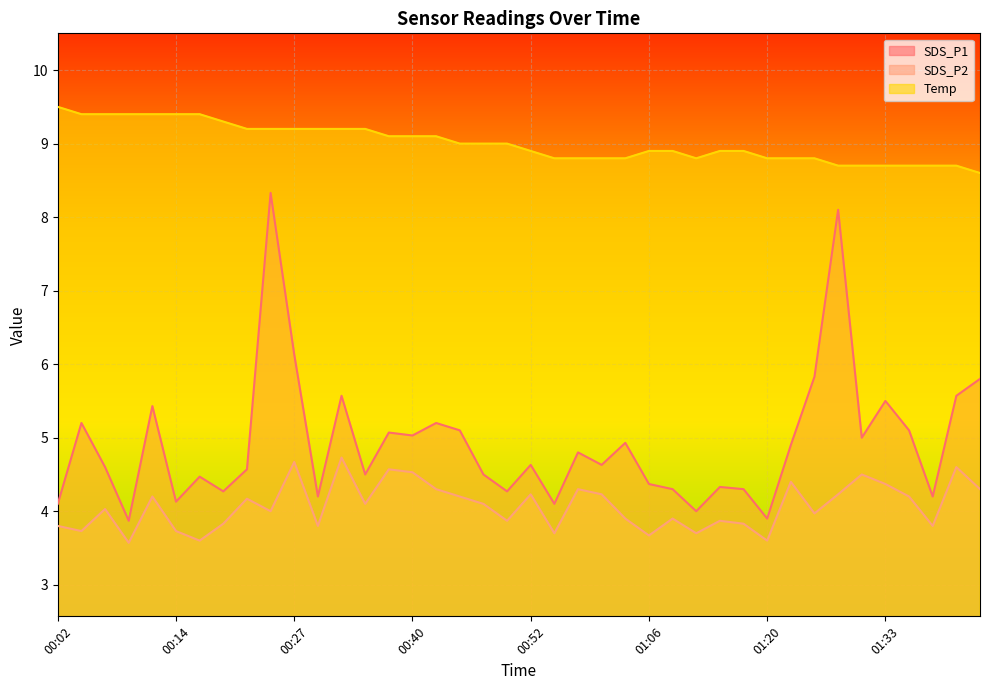

Reading right to left, extract all data points from this chart.

SDS_P1: 5.8	5.6	4.2	5.1	5.5	5.0	8.1	5.8	4.9	3.9	4.3	4.3	4.0	4.3	4.4	4.9	4.6	4.8	4.1	4.6	4.3	4.5	5.1	5.2	5.0	5.1	4.5	5.6	4.2	6.1	8.3	4.6	4.3	4.5	4.1	5.4	3.9	4.6	5.2	4.1
SDS_P2: 4.3	4.6	3.8	4.2	4.4	4.5	4.2	4.0	4.4	3.6	3.8	3.9	3.7	3.9	3.7	3.9	4.2	4.3	3.7	4.2	3.9	4.1	4.2	4.3	4.5	4.6	4.1	4.7	3.8	4.7	4.0	4.2	3.8	3.6	3.7	4.2	3.6	4.0	3.7	3.8
Temp: 8.6	8.7	8.7	8.7	8.7	8.7	8.7	8.8	8.8	8.8	8.9	8.9	8.8	8.9	8.9	8.8	8.8	8.8	8.8	8.9	9.0	9.0	9.0	9.1	9.1	9.1	9.2	9.2	9.2	9.2	9.2	9.2	9.3	9.4	9.4	9.4	9.4	9.4	9.4	9.5